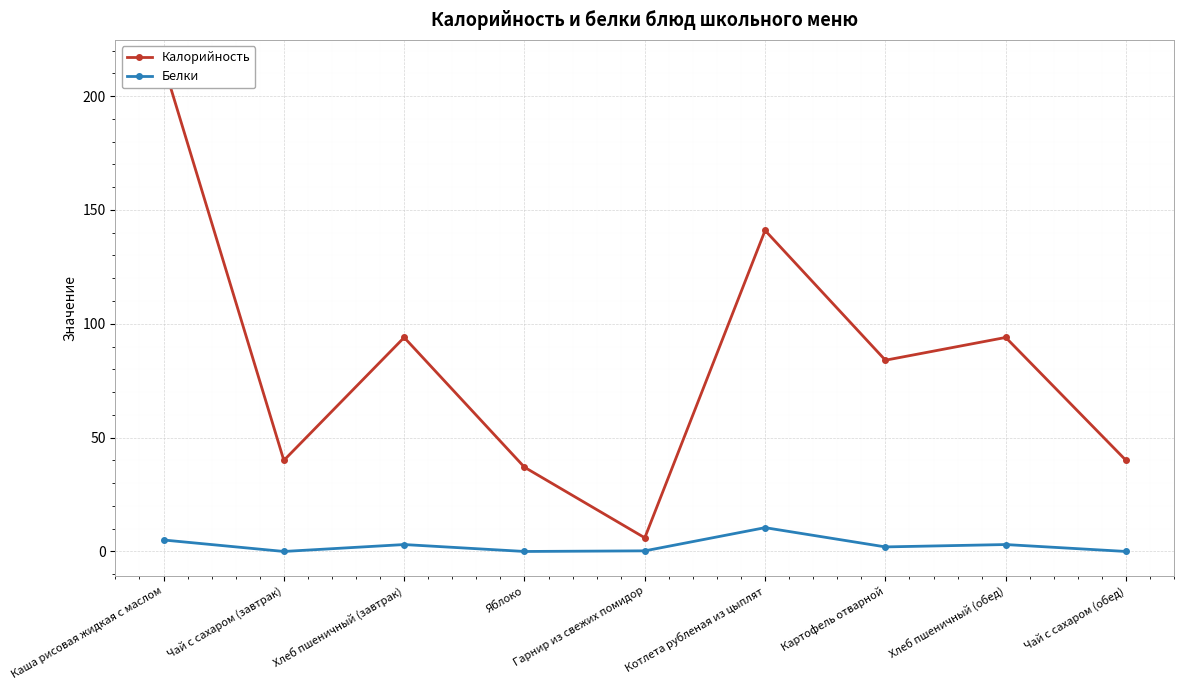

What is the total value across all series at Хлеб пшеничный (обед)?

97.0